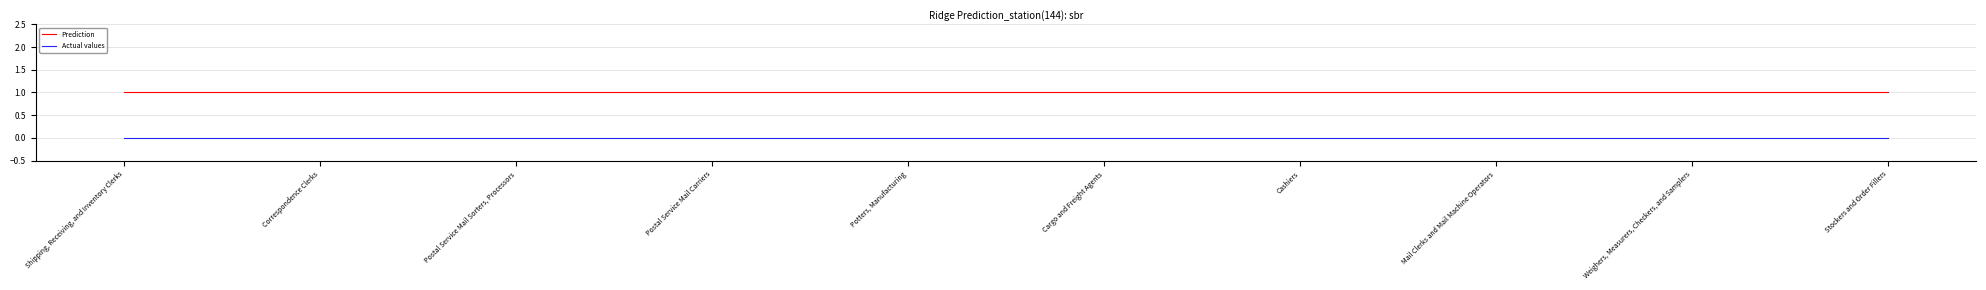

Rank the series by their average value, from lowest to highest.

Actual values, Prediction